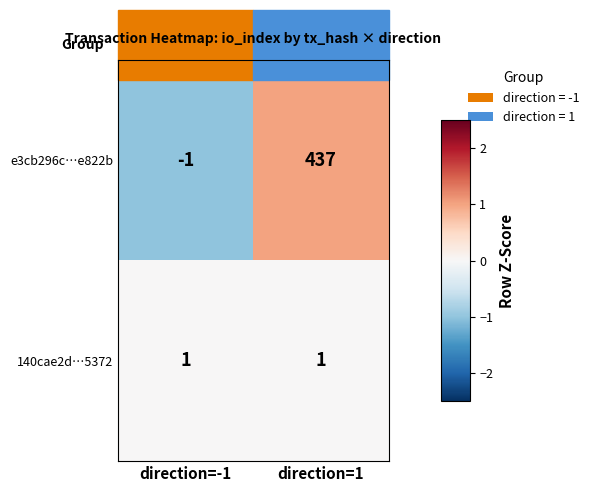

Which series has the largest total across all categories?

e3cb296c…e822b